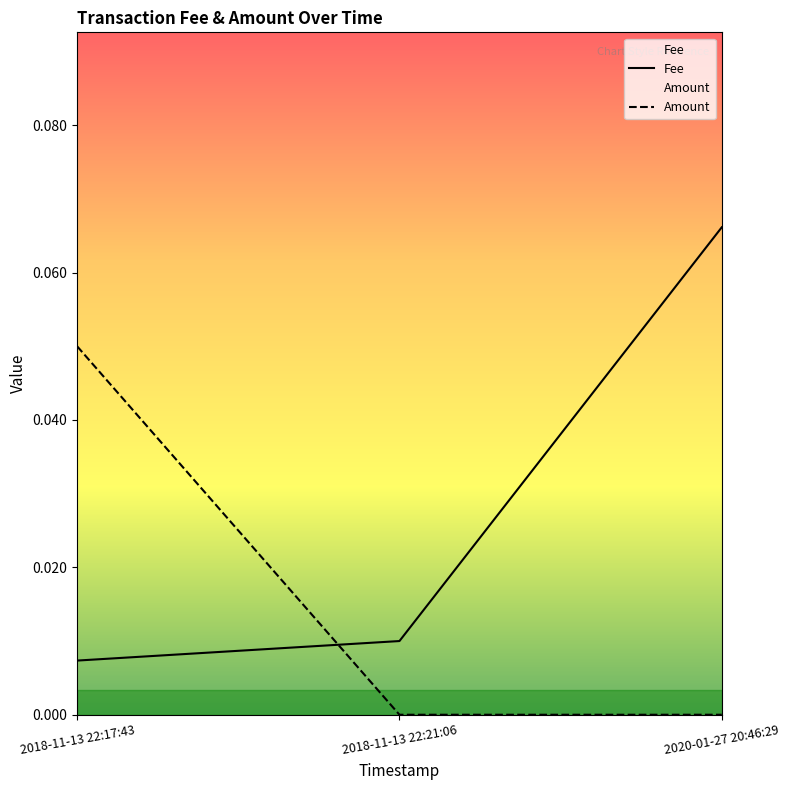

Rank the series by their average value, from highest to lowest.

Fee, Amount